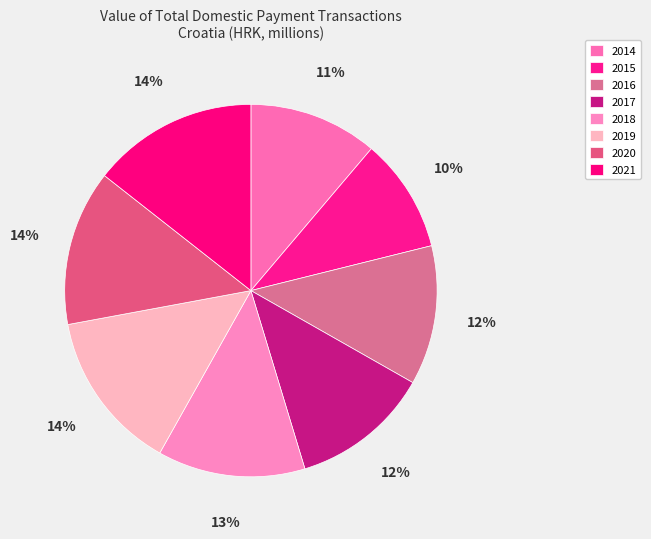

True or false: 2014 accounts for 11% of the total.

True